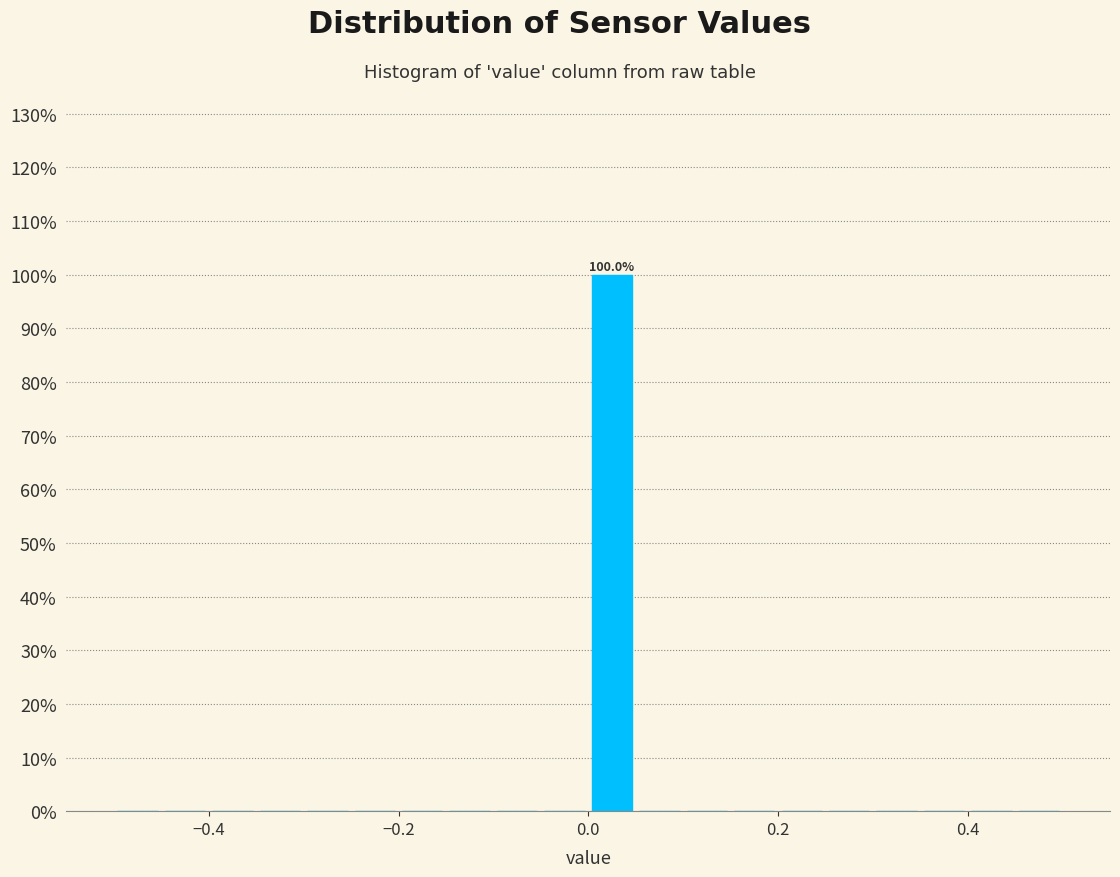

Around what value on the x-axis is the tallest bar? Give the approximate position of its centre, as read against the axis.

0.02